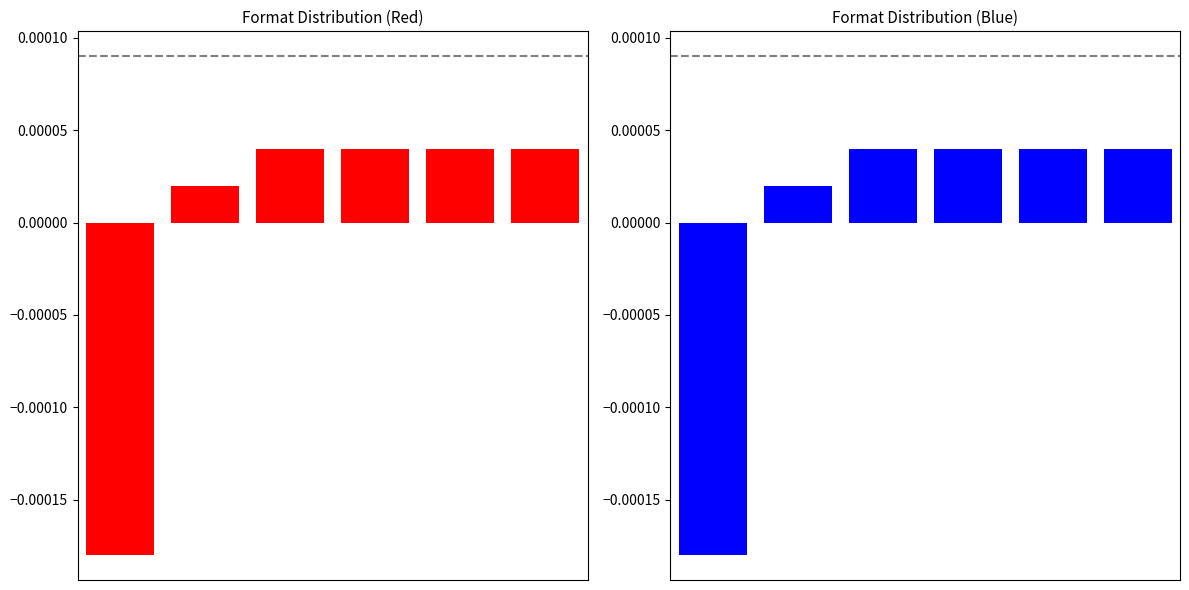

Reading left to right, list all the values displayed in this chart.

0=-0.0	1=0.0	2=0.0	3=0.0	4=0.0	5=0.0